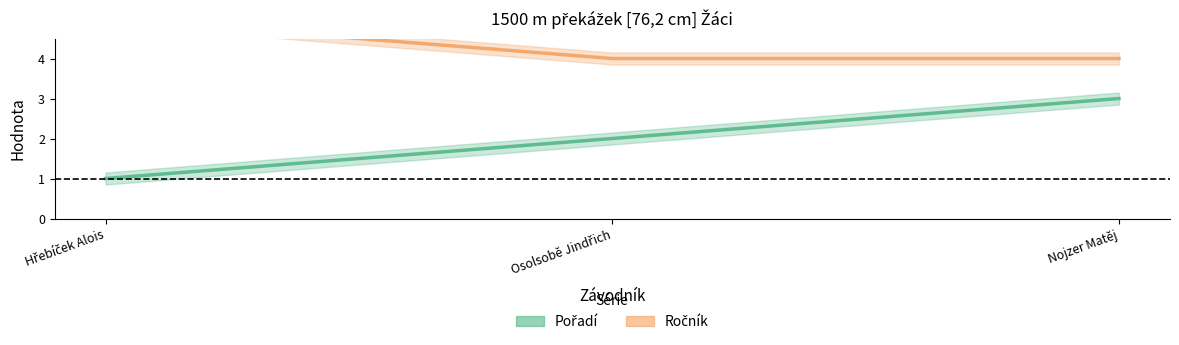

Reading left to right, list all the values displayed in this chart.

Pořadí: Hřebíček Alois=1	Osolsobě Jindřich=2	Nojzer Matěj=3
Ročník: Hřebíček Alois=5	Osolsobě Jindřich=4	Nojzer Matěj=4